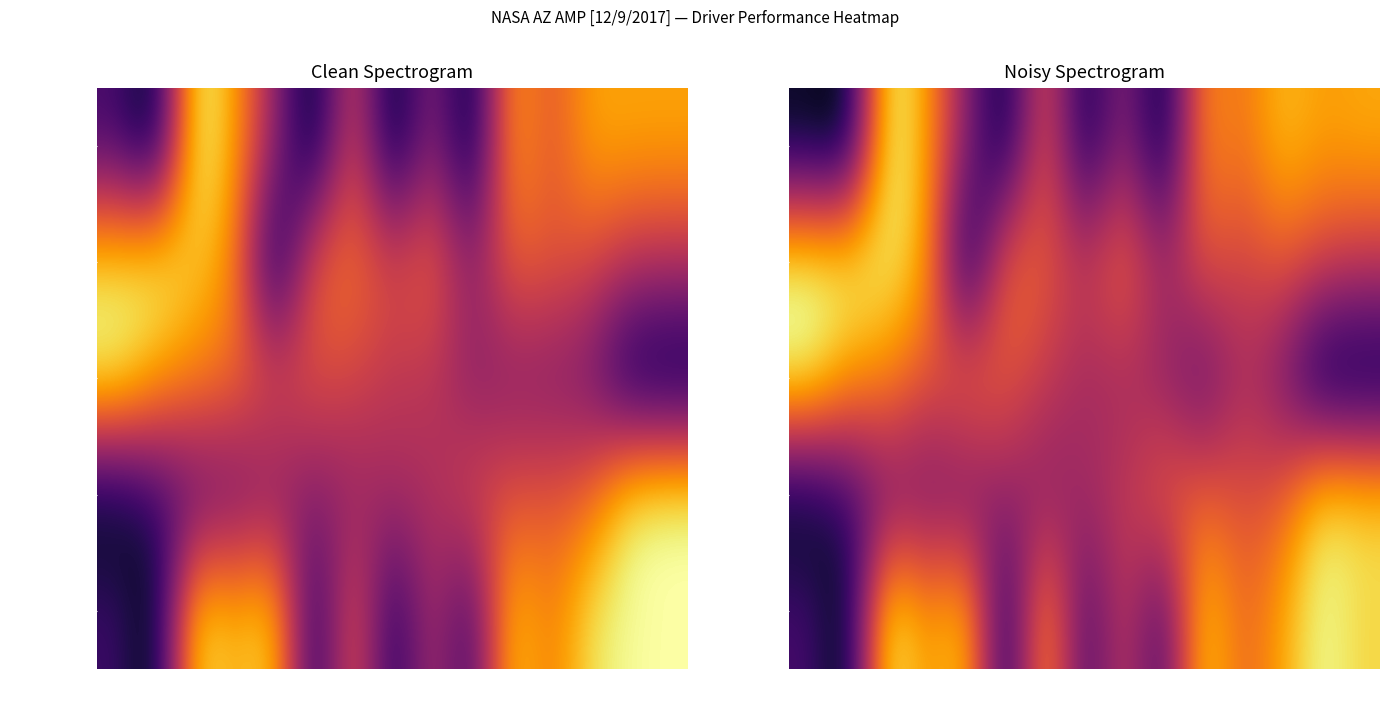

Rank the series at #17 from lowest to highest value.

Total Distance, Total Time, Best Speed, Average Speed, Best Lap time